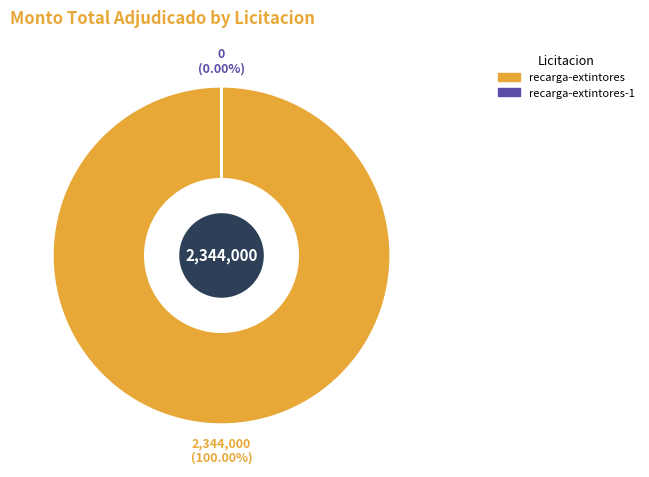

What is the change in value from recarga-extintores to recarga-extintores-1?

-2344000